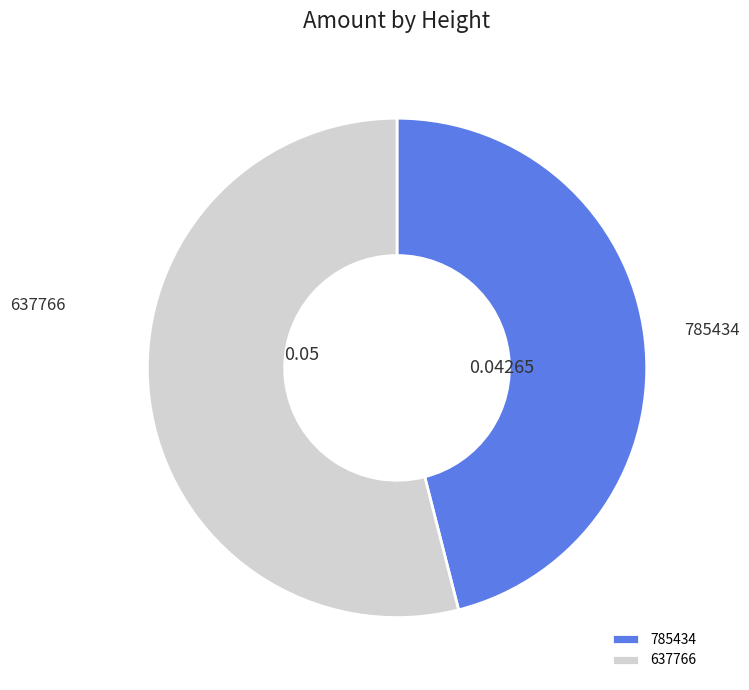

True or false: 785434 accounts for 46% of the total.

True